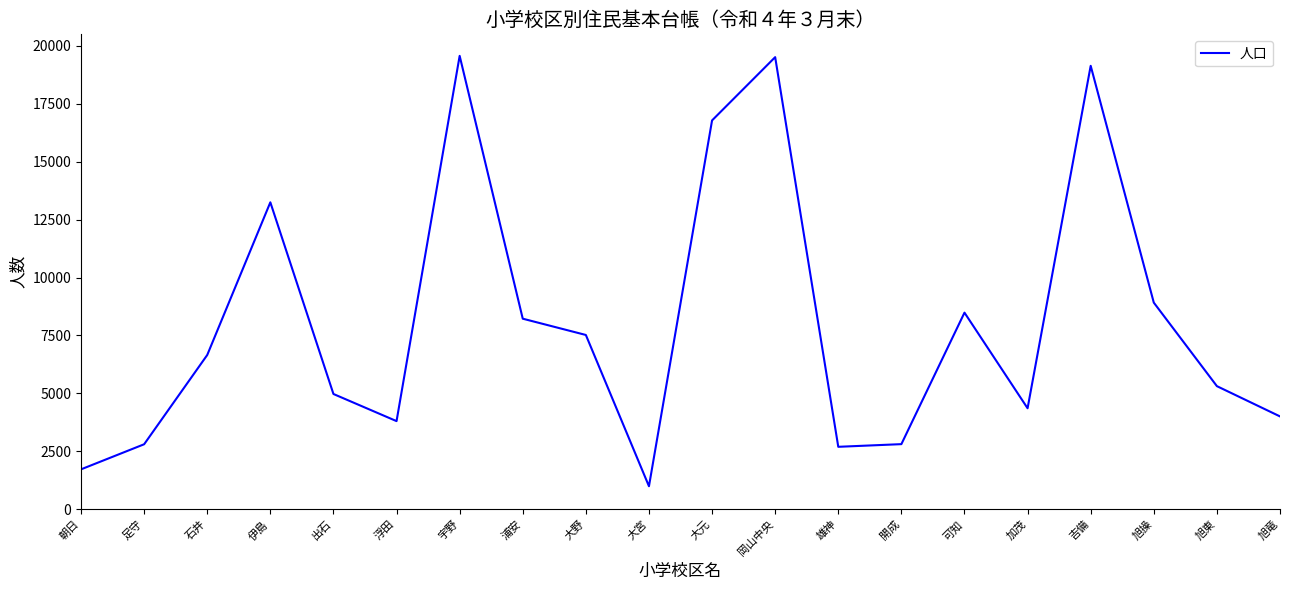

What is the greatest value displayed?

19570